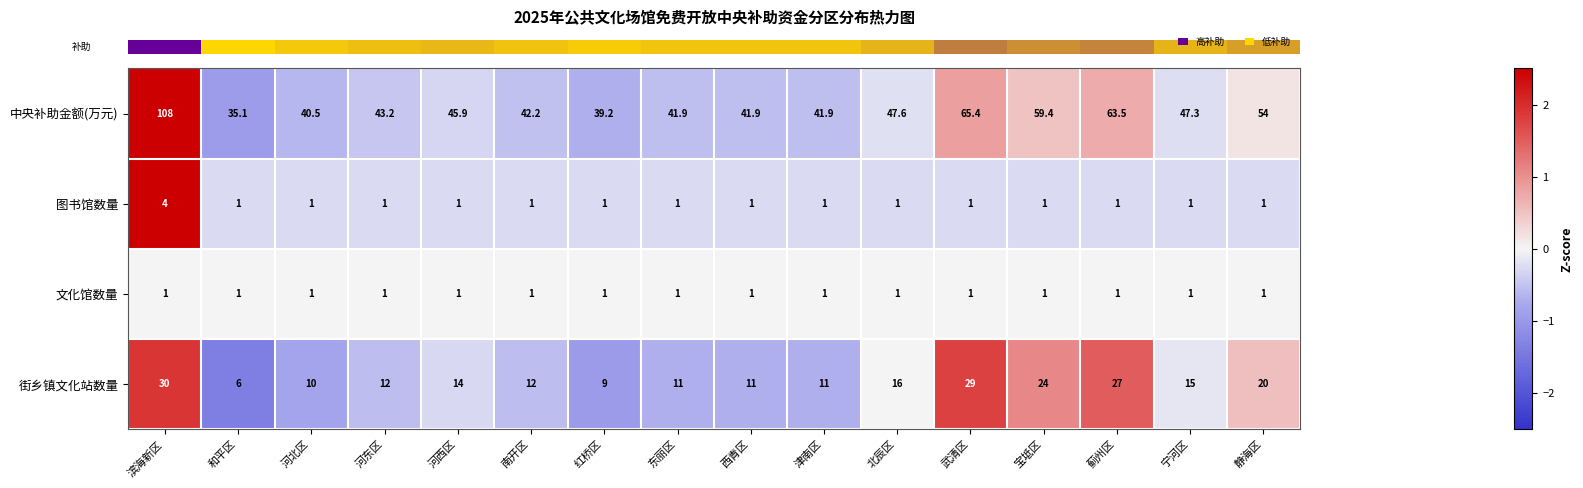

Is it true that 街乡镇文化站数量 equals 9.0 at 红桥区?

True